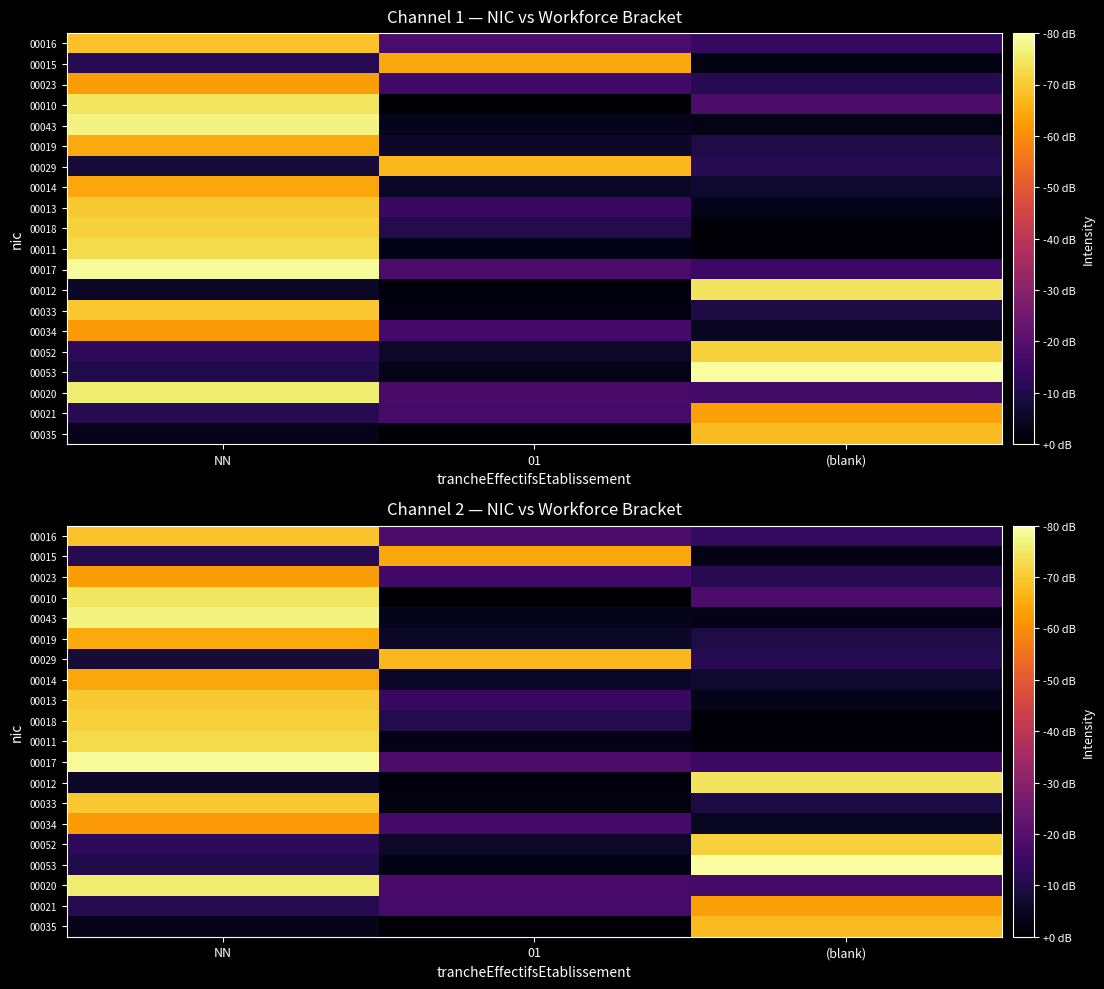

How many distinct data groups are displayed?

20